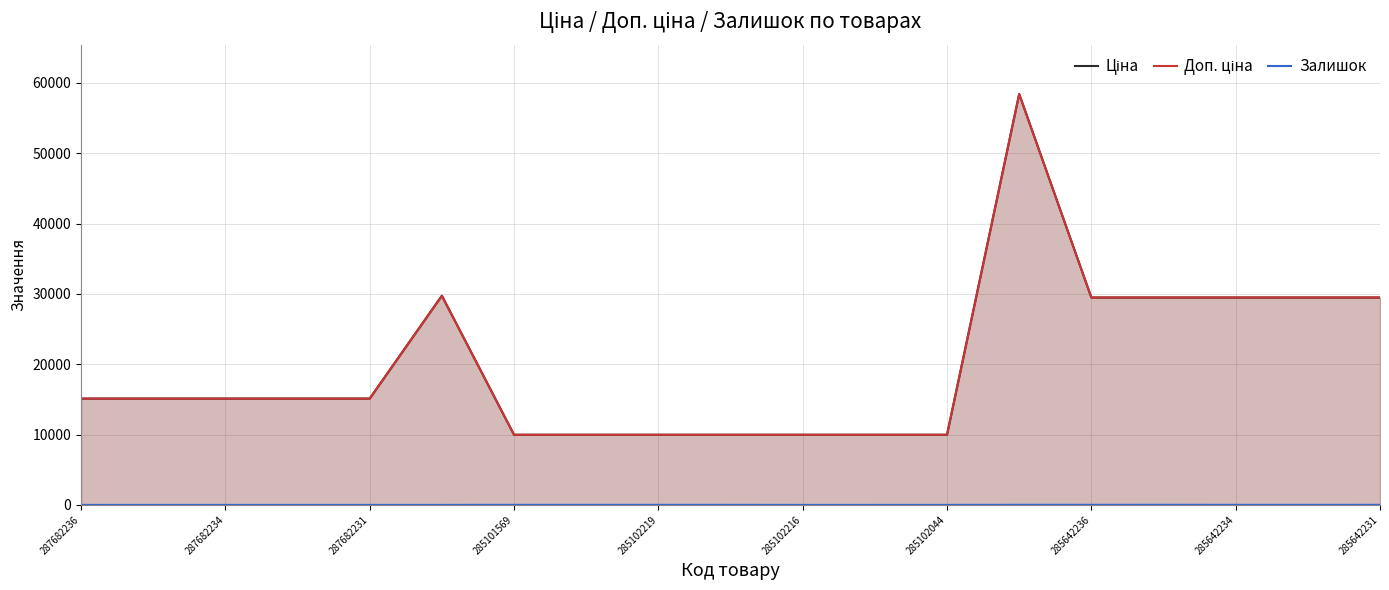

True or false: Залишок has more than 1 interior local peaks.

True